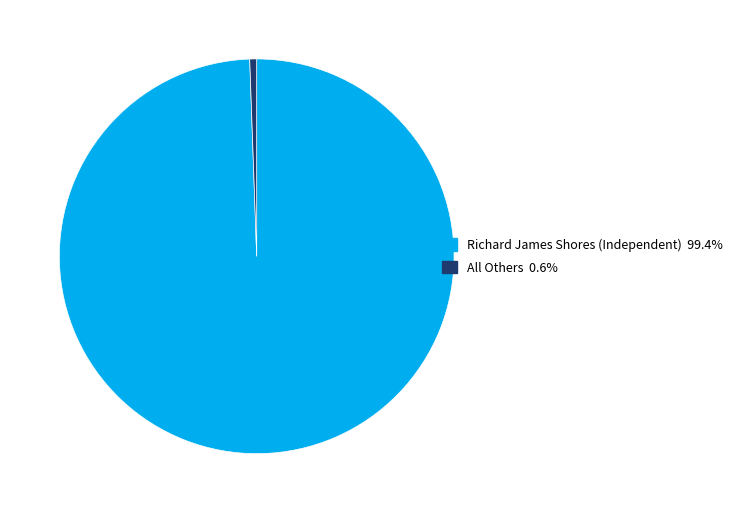

Which category has the biggest portion of the pie?

Richard James Shores (Independent)